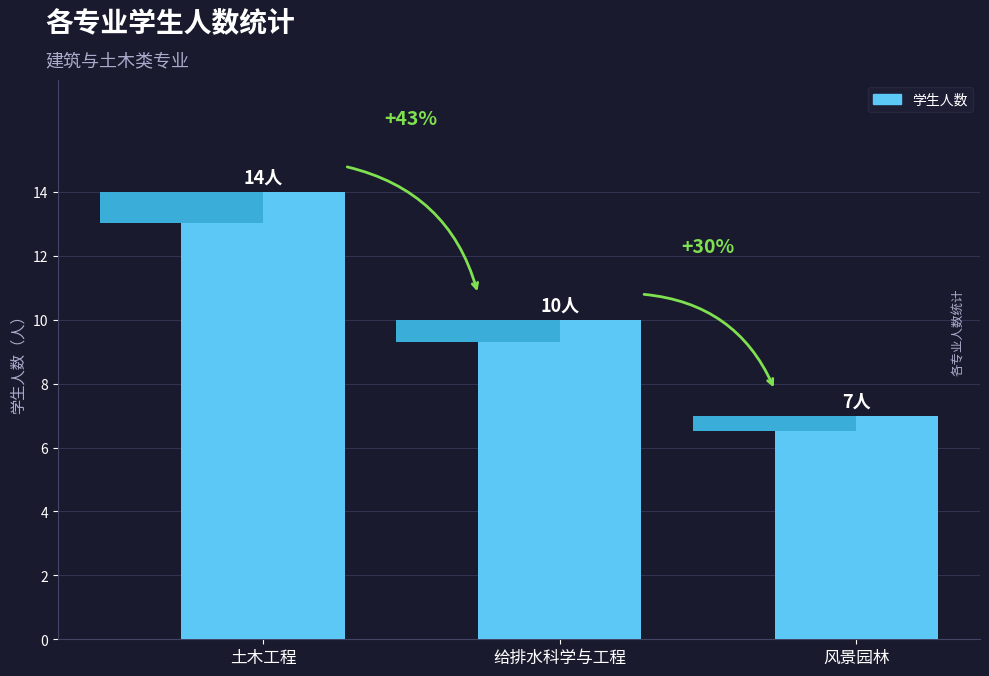

How many series are shown in this chart?

1